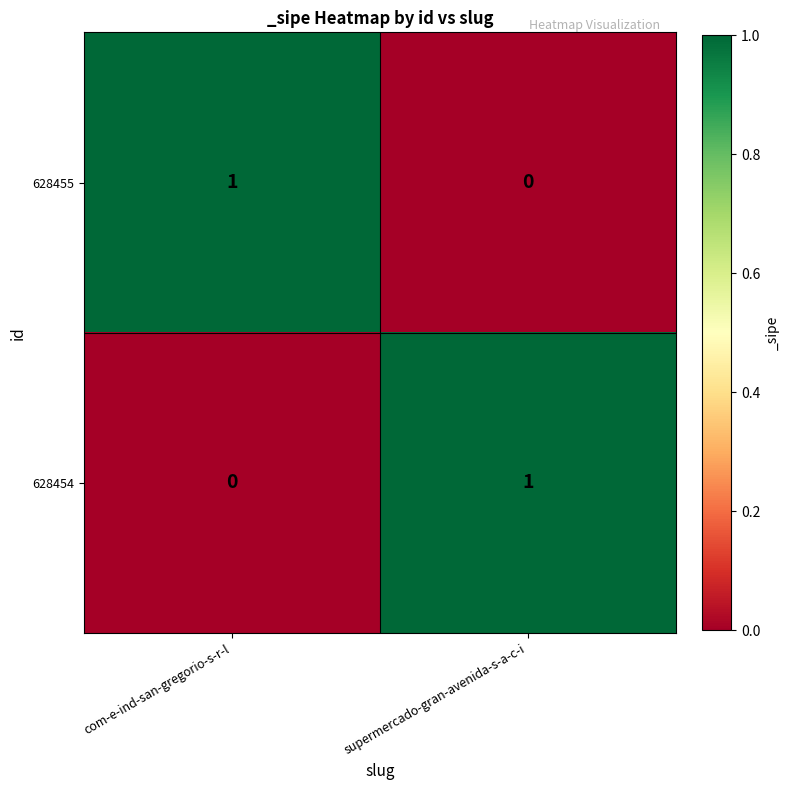

Reading left to right, list all the values displayed in this chart.

628455: com-e-ind-san-gregorio-s-r-l=1	supermercado-gran-avenida-s-a-c-i=0
628454: com-e-ind-san-gregorio-s-r-l=0	supermercado-gran-avenida-s-a-c-i=1